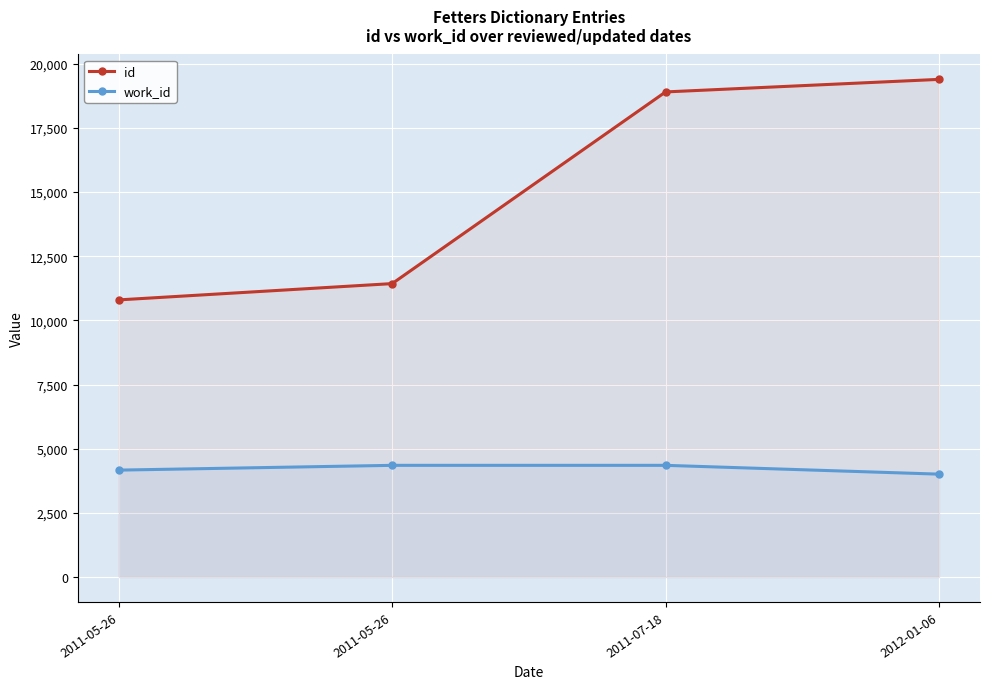

Rank the series by their average value, from highest to lowest.

id, work_id